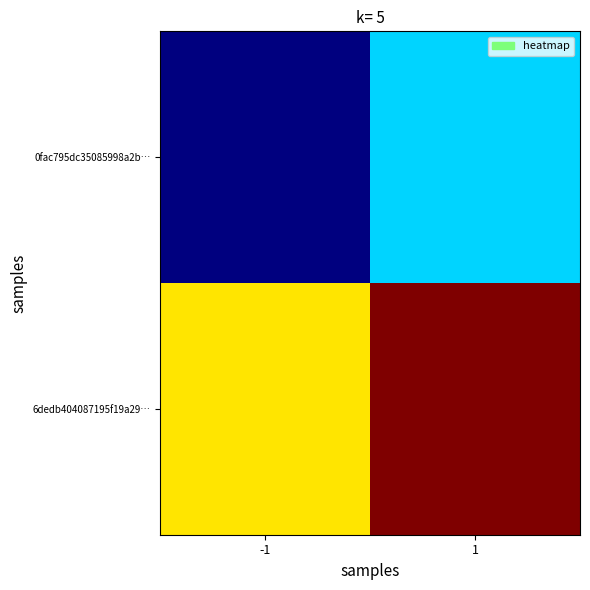

Reading left to right, what are all the values shown in this chart?

0fac795dc35085998a2b…: -1=-1	1=0
6dedb404087195f19a29…: -1=1	1=2